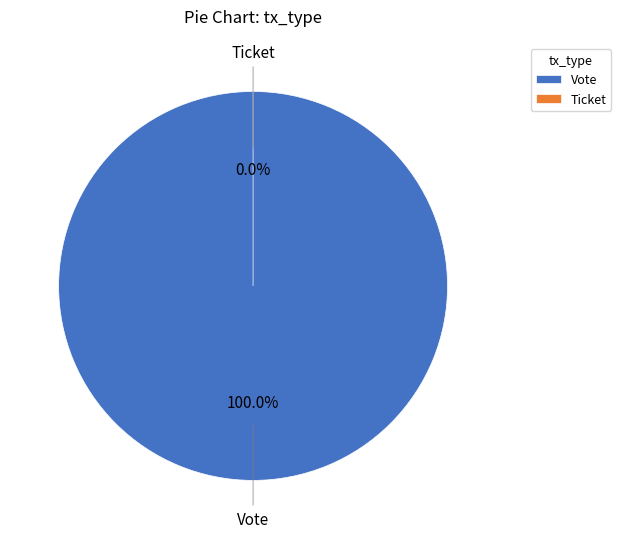

To the nearest percent, what is the average slice percentage?

50%